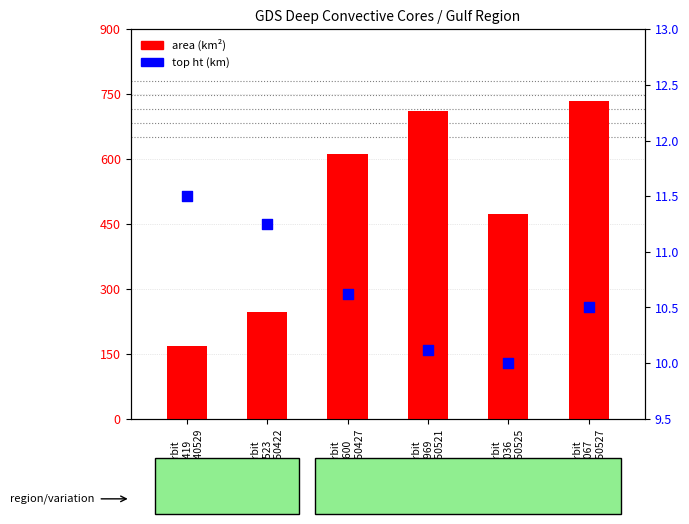

What is the total value across all series at orbit
1419
20140529?

179.1